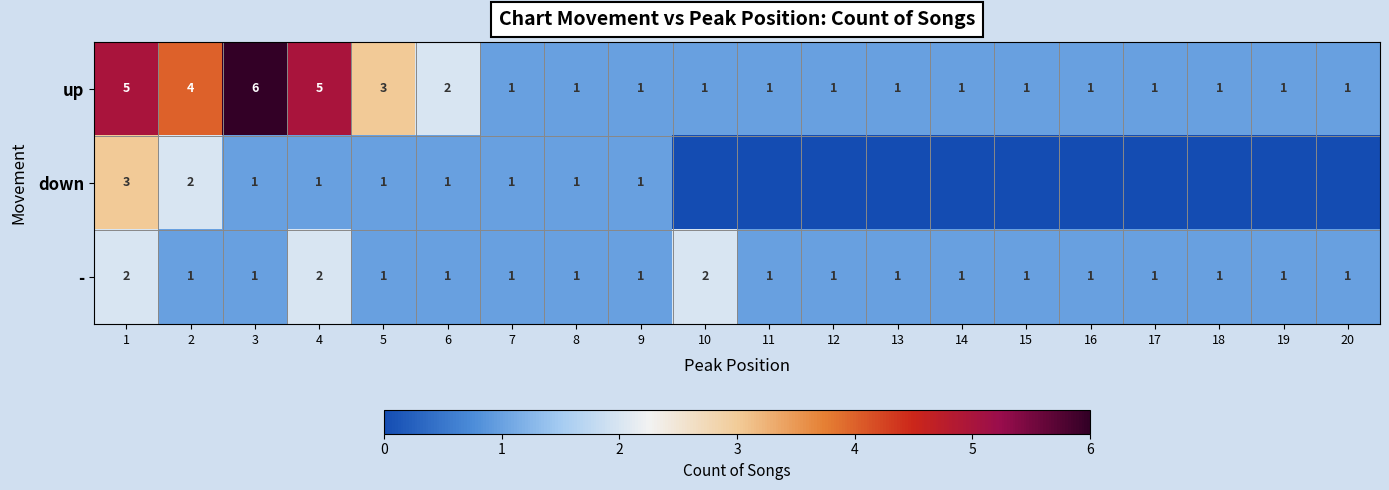

Is it true that up equals 1 at 7?

True